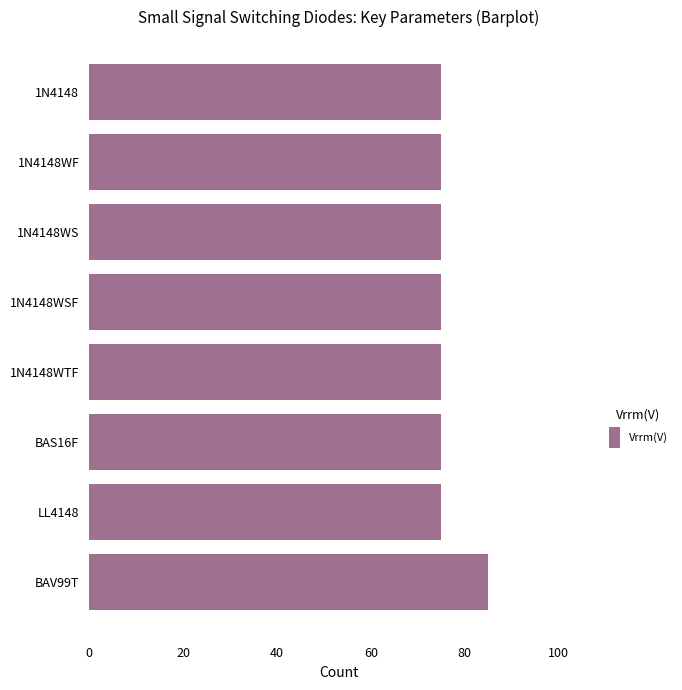

Reading top to bottom, list all the values displayed in this chart.

1N4148=75	1N4148WF=75	1N4148WS=75	1N4148WSF=75	1N4148WTF=75	BAS16F=75	LL4148=75	BAV99T=85